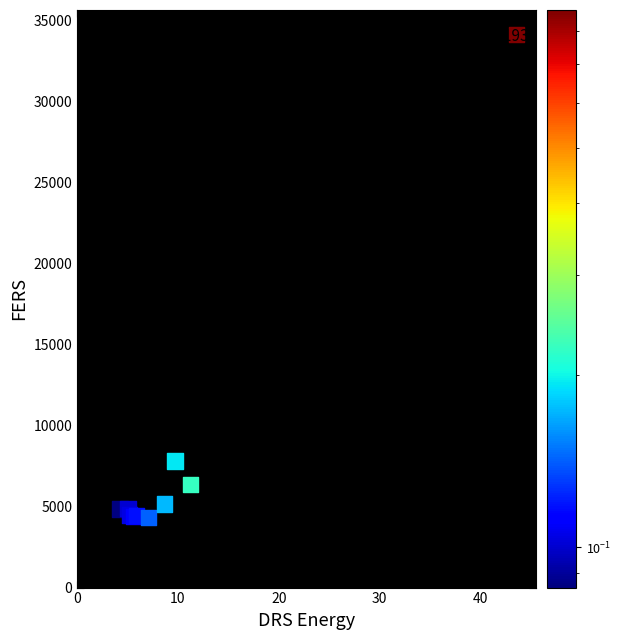

What Y value in the scatter plot is closest to 19254?

7816.2